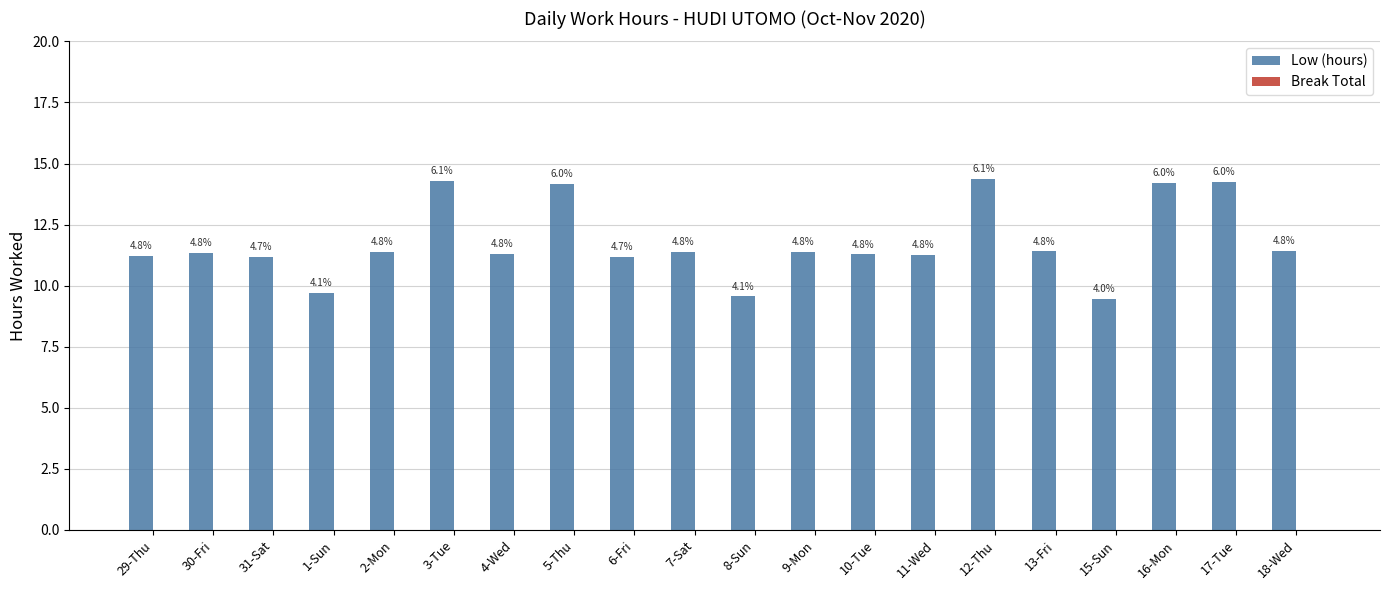

Reading left to right, transcribe all the data shown in this chart.

Low (hours): 29-Thu=11.2	30-Fri=11.3	31-Sat=11.2	1-Sun=9.7	2-Mon=11.4	3-Tue=14.3	4-Wed=11.3	5-Thu=14.2	6-Fri=11.2	7-Sat=11.4	8-Sun=9.6	9-Mon=11.4	10-Tue=11.3	11-Wed=11.2	12-Thu=14.4	13-Fri=11.4	15-Sun=9.5	16-Mon=14.2	17-Tue=14.2	18-Wed=11.4
Break Total: 29-Thu=0.0	30-Fri=0.0	31-Sat=0.0	1-Sun=0.0	2-Mon=0.0	3-Tue=0.0	4-Wed=0.0	5-Thu=0.0	6-Fri=0.0	7-Sat=0.0	8-Sun=0.0	9-Mon=0.0	10-Tue=0.0	11-Wed=0.0	12-Thu=0.0	13-Fri=0.0	15-Sun=0.0	16-Mon=0.0	17-Tue=0.0	18-Wed=0.0